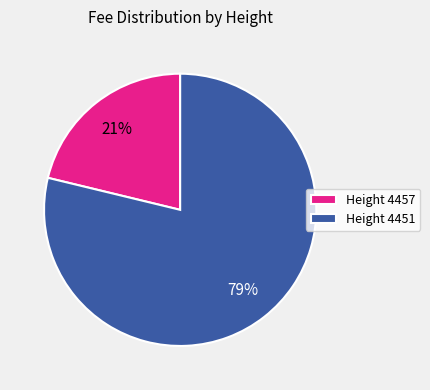

Is the sum of Height 4451 and Height 4457 greater than half?

Yes